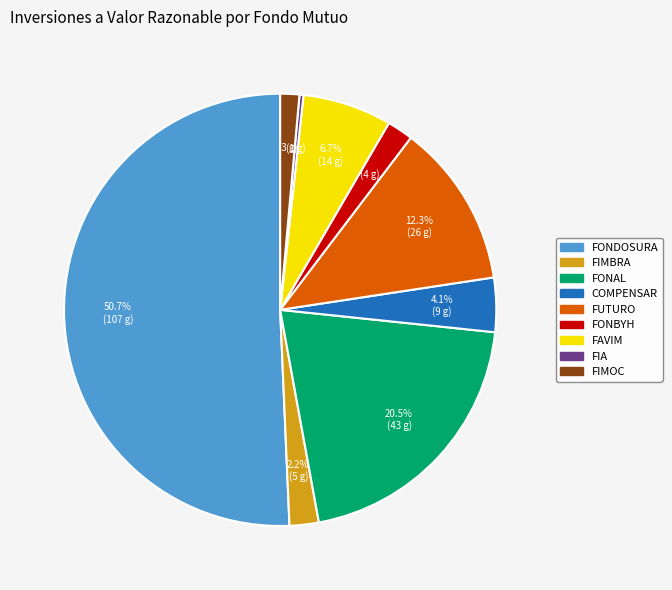

Which category has the biggest portion of the pie?

FONDOSURA